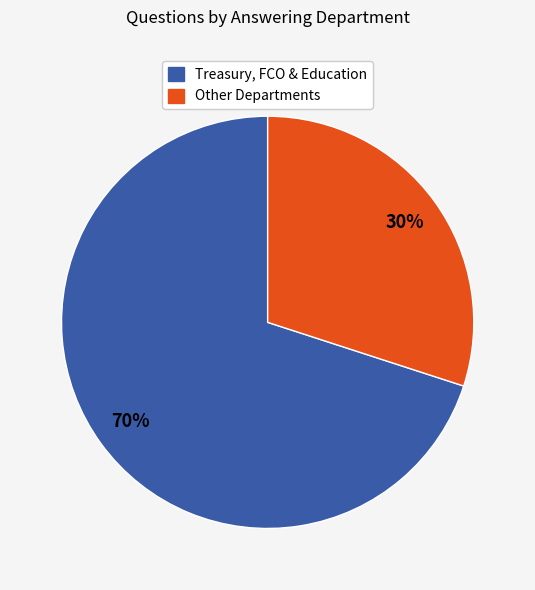

To the nearest percent, what is the average slice percentage?

50%